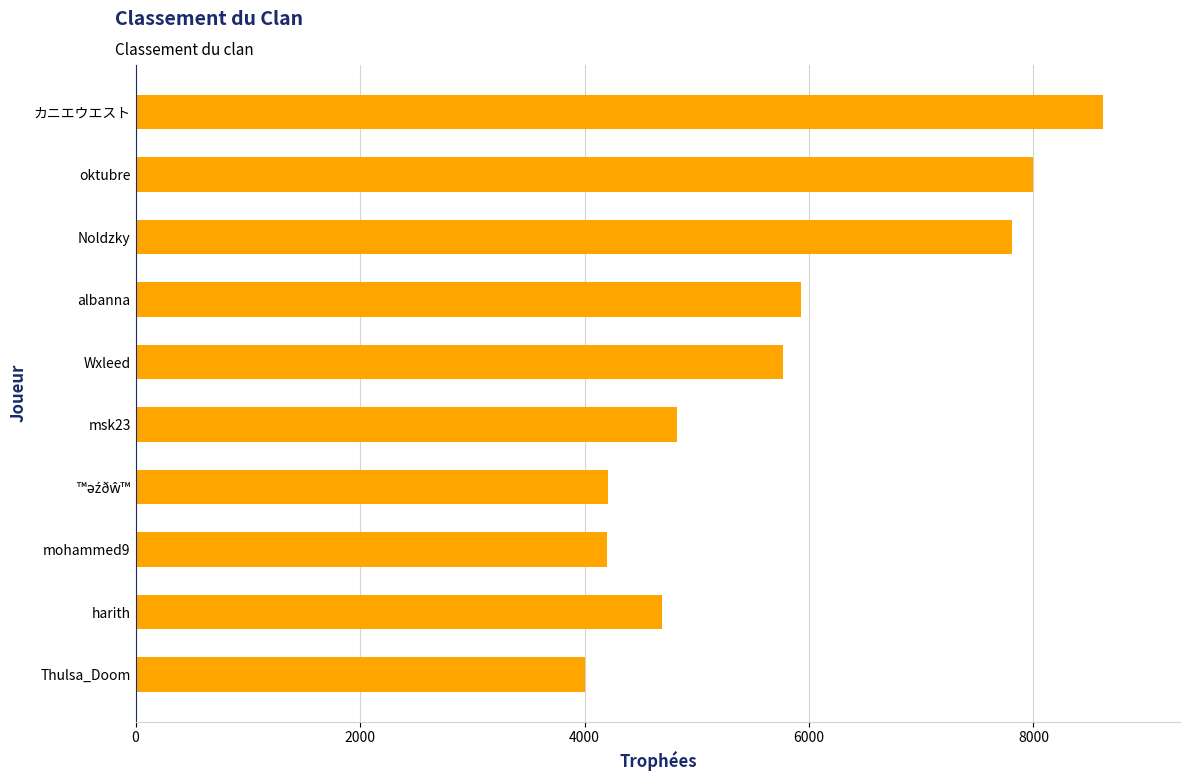

True or false: the data shows 5925 at albanna.

True